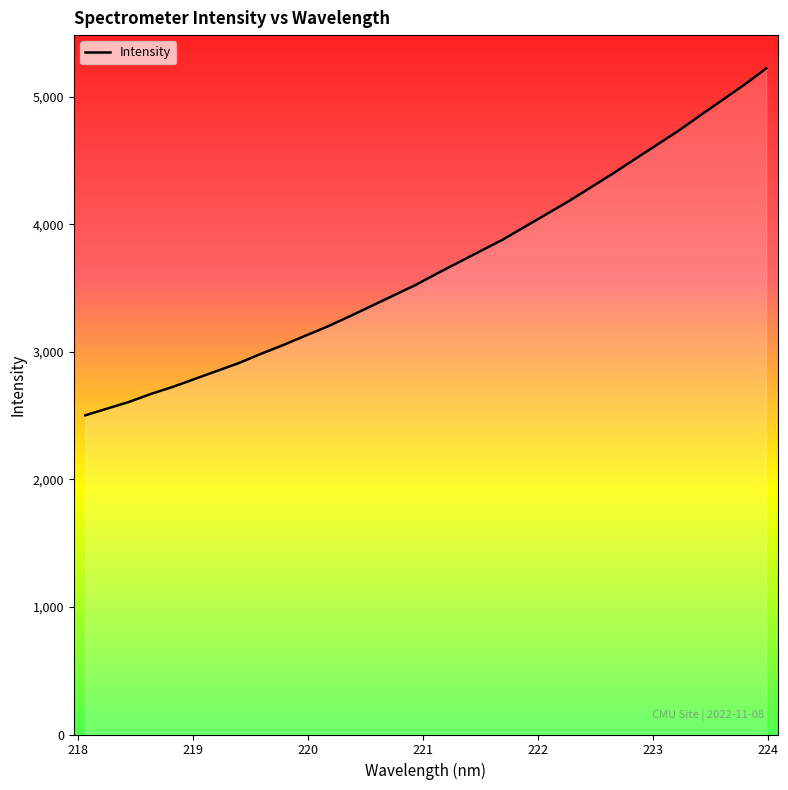

What is the greatest value displayed?

5222.3